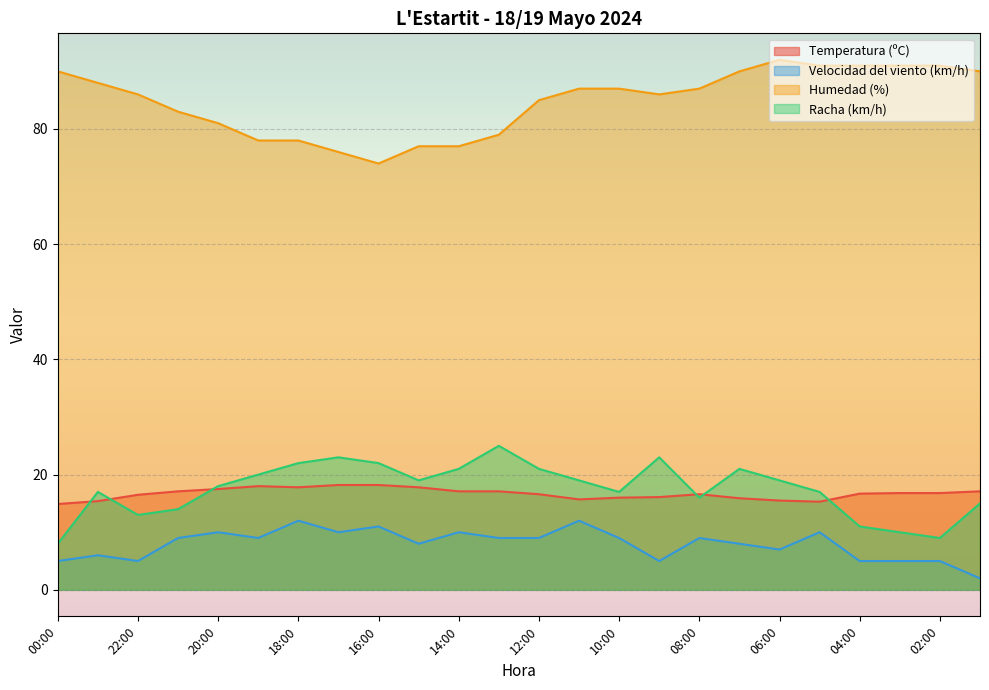

True or false: Temperatura (ºC) and Humedad (%) cross at least once.

False